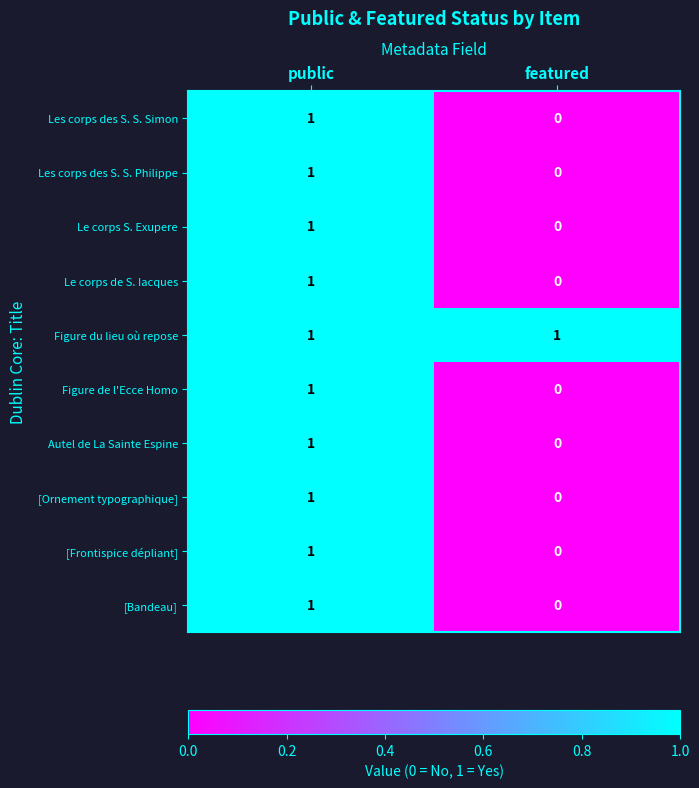

The value of Figure de l'Ecce Homo at public is 0. True or false?

False